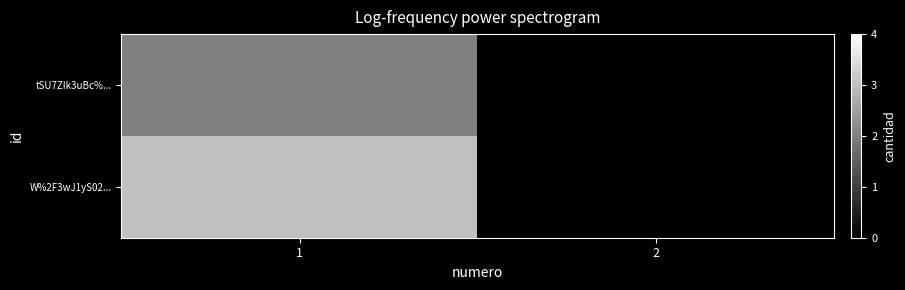

At 2, list the series in order from largest to smallest.

tSU7ZIk3uBc%..., W%2F3wJ1yS02...